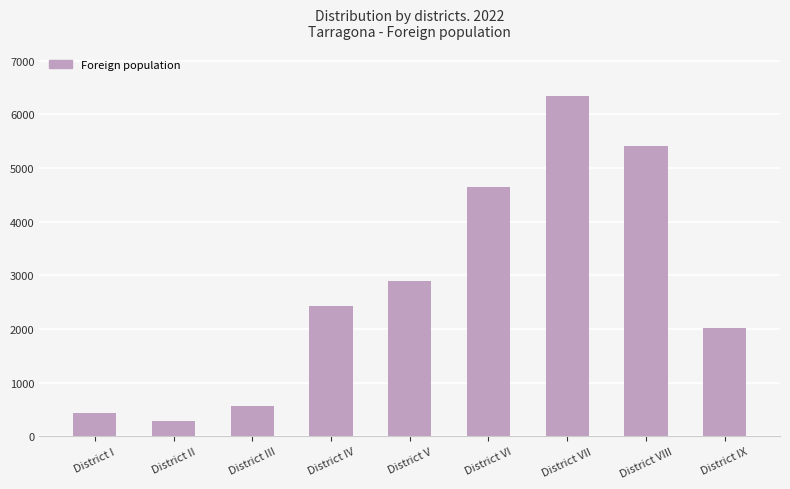

The value at District IV is 2423. True or false?

True